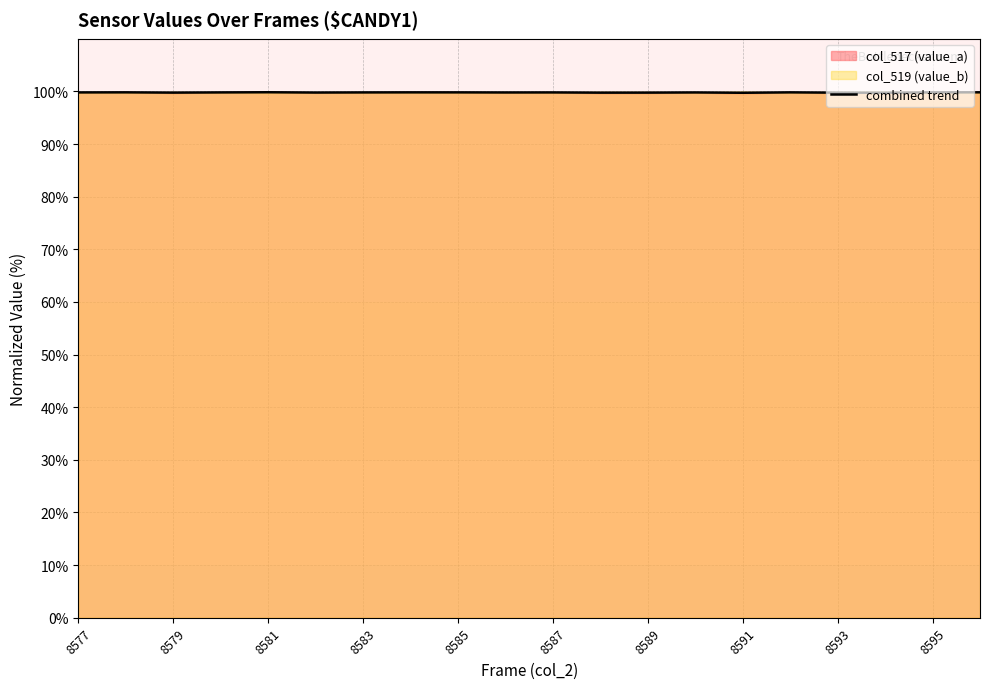

What is the maximum value for combined trend?

99.8